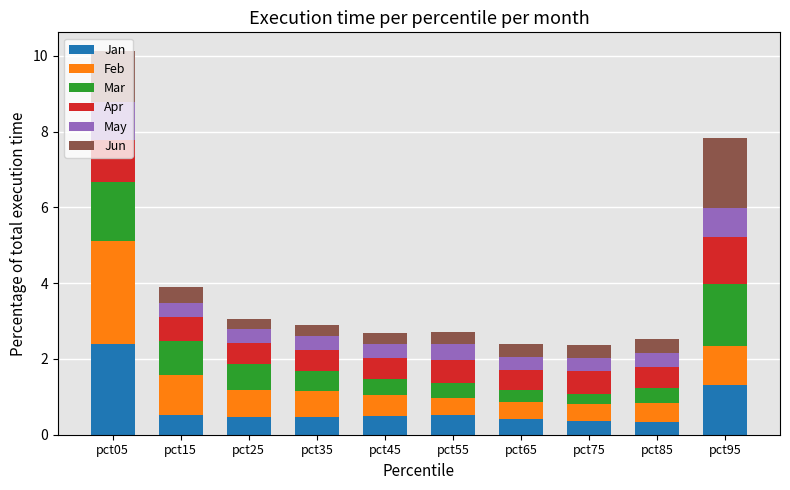

What is the total value across all series at pct05?

10.1